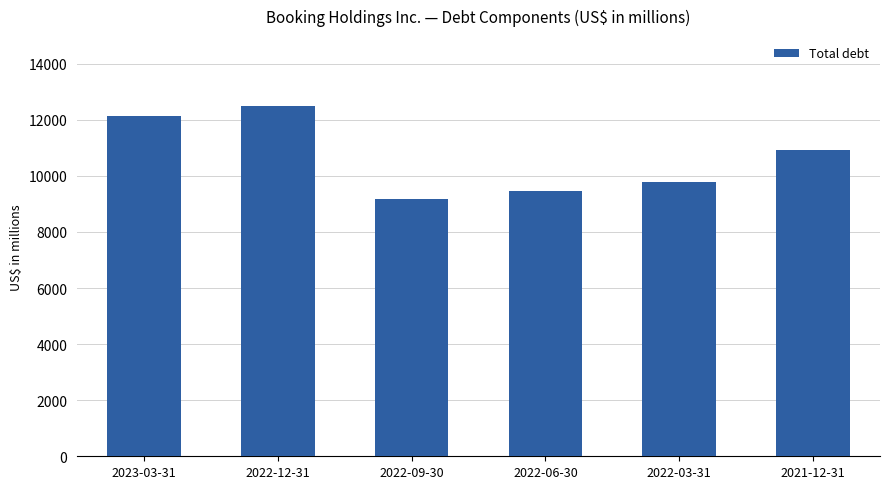

What is the difference between the maximum and minimum values?

3301